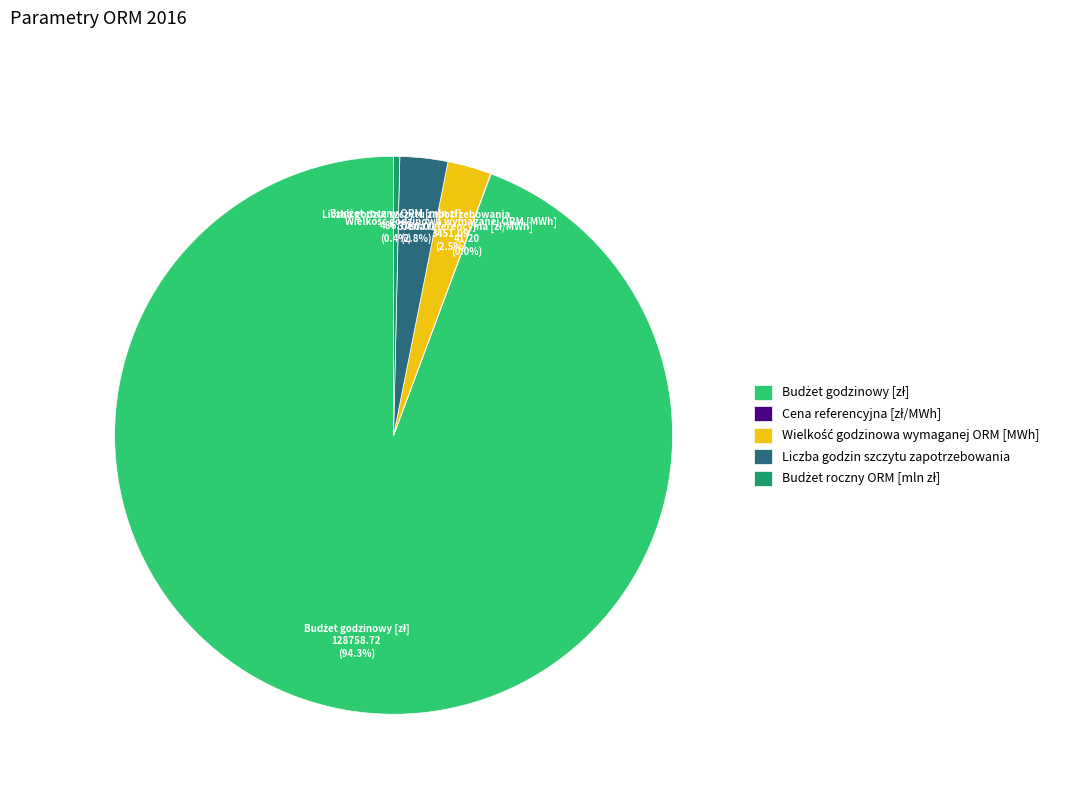

Is there a majority slice in this chart?

Yes